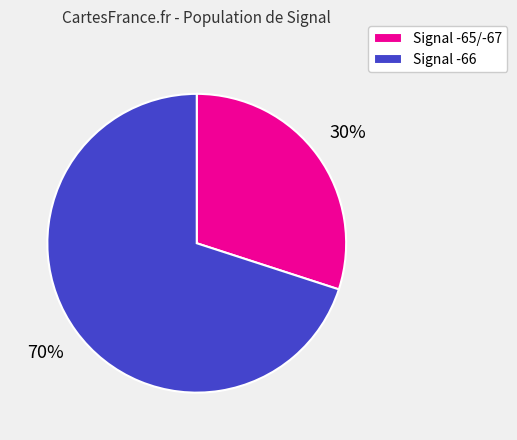

To the nearest percent, what is the average slice percentage?

50%